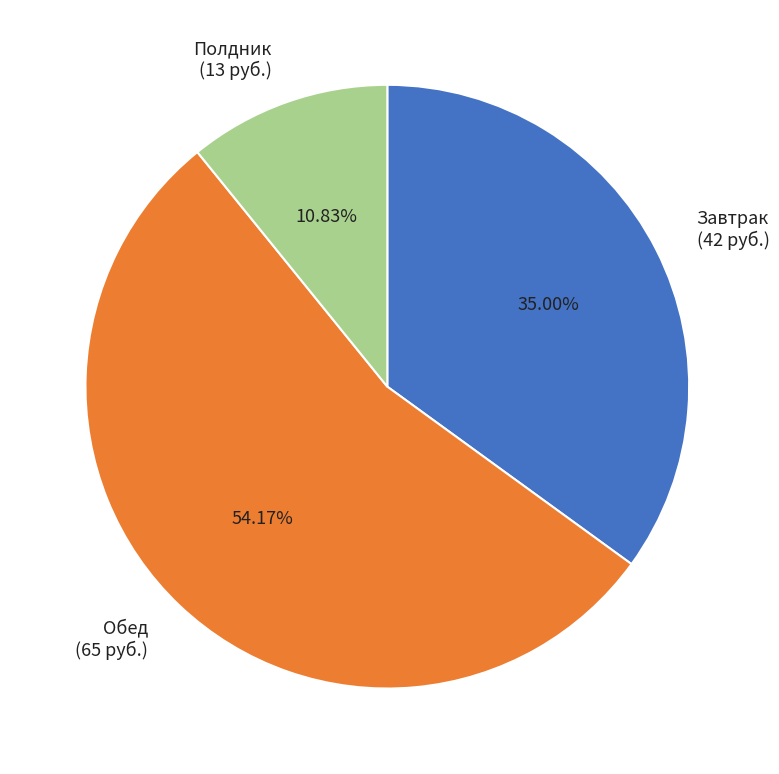

What percentage is the Завтрак slice, to the nearest percent?

35%